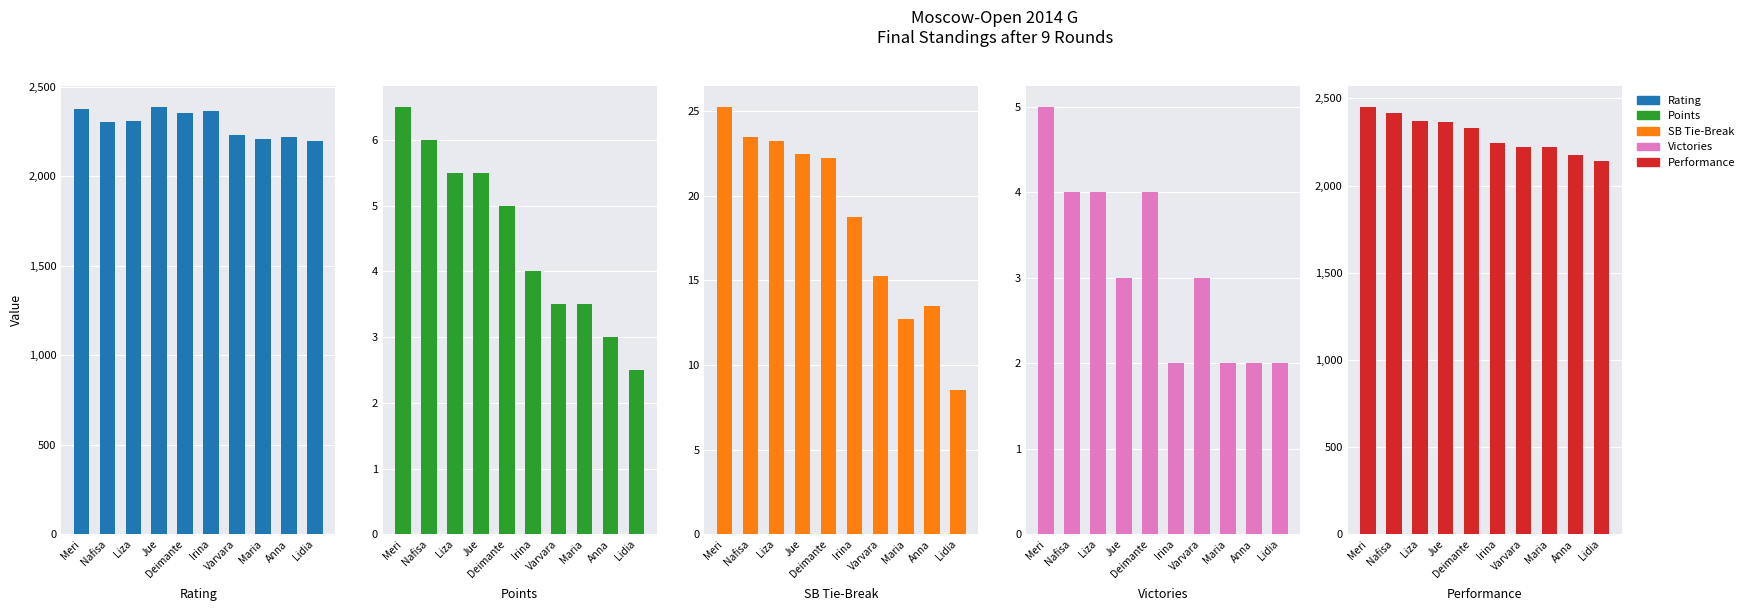

Where does the Rating series first go above 2308?

Meri